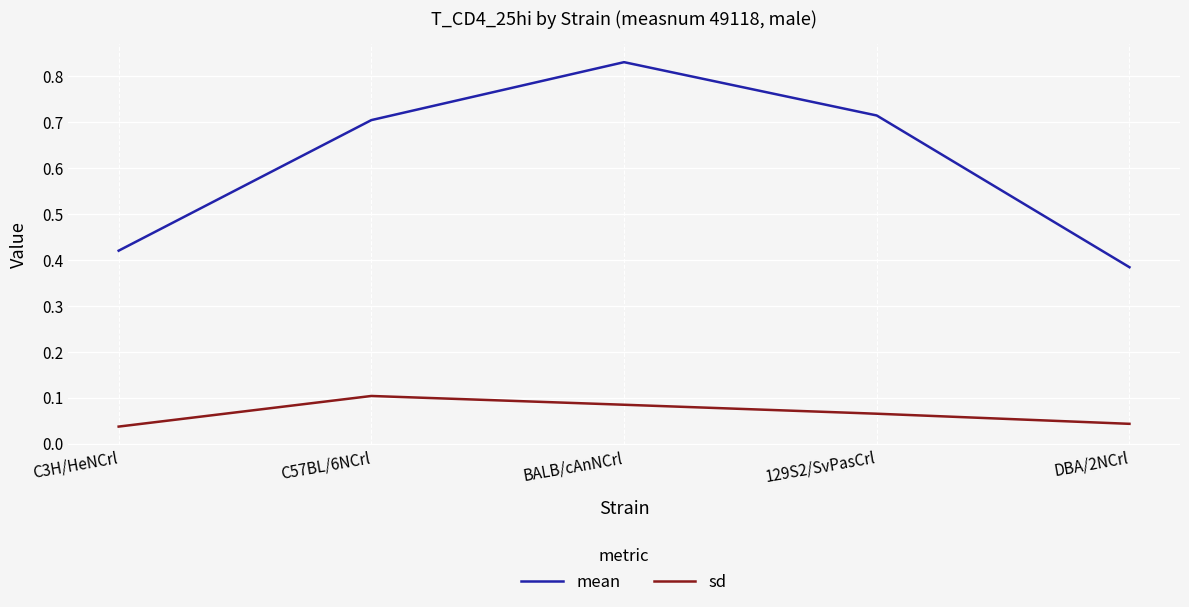

Is this an area chart (filled region under the line)?

No